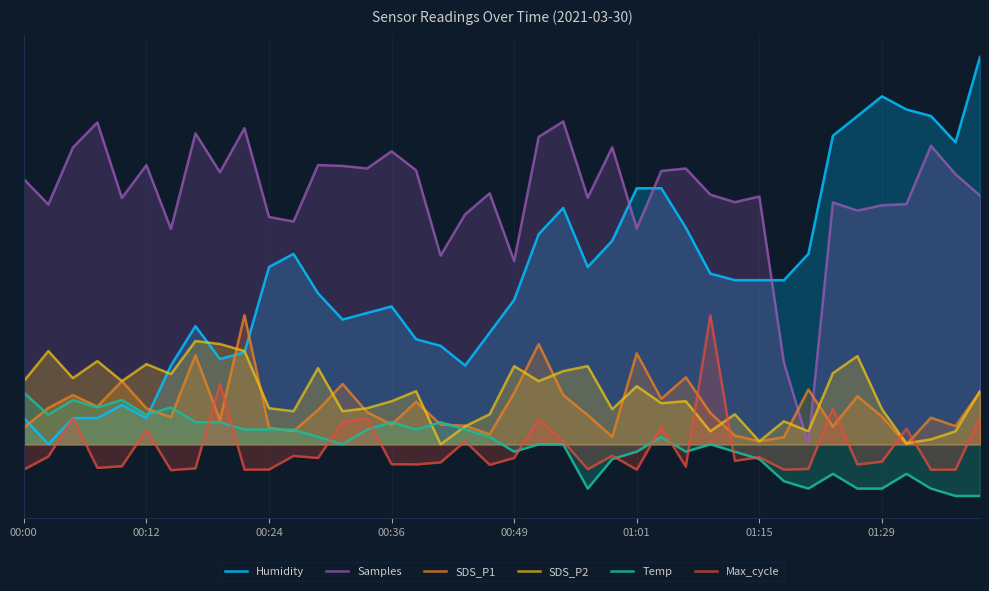

At 22, list the series in order from smallest to largest.

Temp, Max_cycle, SDS_P1, SDS_P2, Humidity, Samples